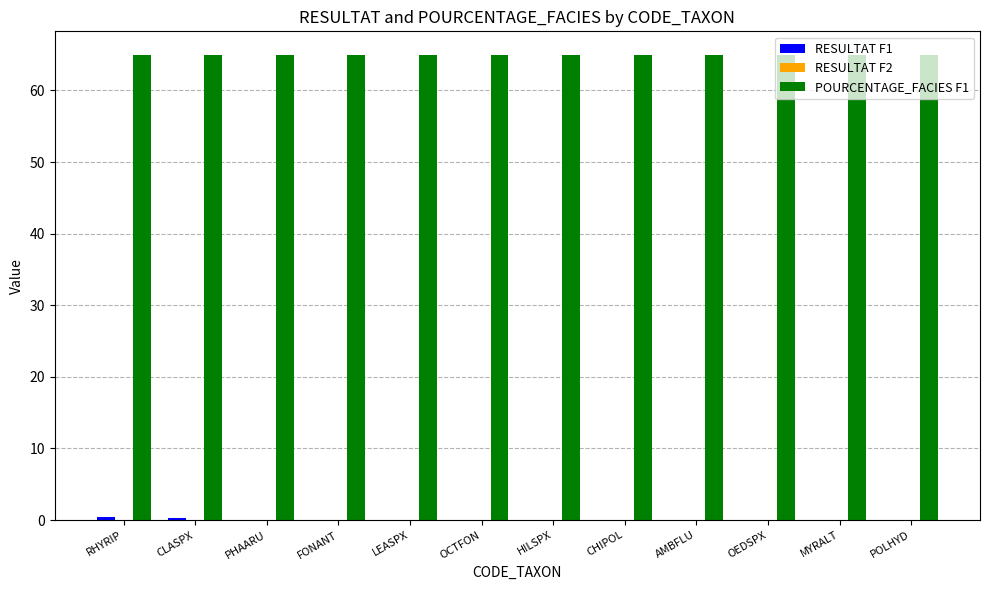

The value of POURCENTAGE_FACIES F1 at LEASPX is 95.6. True or false?

False